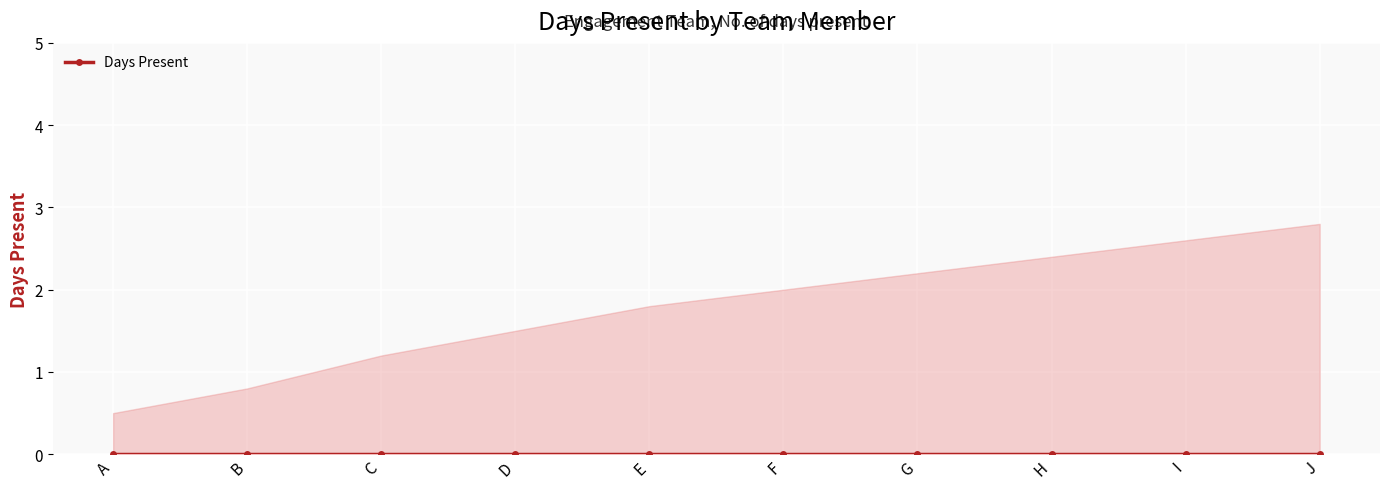

Reading left to right, transcribe all the data shown in this chart.

Days Present: A=0.0	B=0.0	C=0.0	D=0.0	E=0.0	F=0.0	G=0.0	H=0.0	I=0.0	J=0.0
Upper Bound: A=0.5	B=0.8	C=1.2	D=1.5	E=1.8	F=2.0	G=2.2	H=2.4	I=2.6	J=2.8
Lower Bound: A=0.0	B=0.0	C=0.0	D=0.0	E=0.0	F=0.0	G=0.0	H=0.0	I=0.0	J=0.0